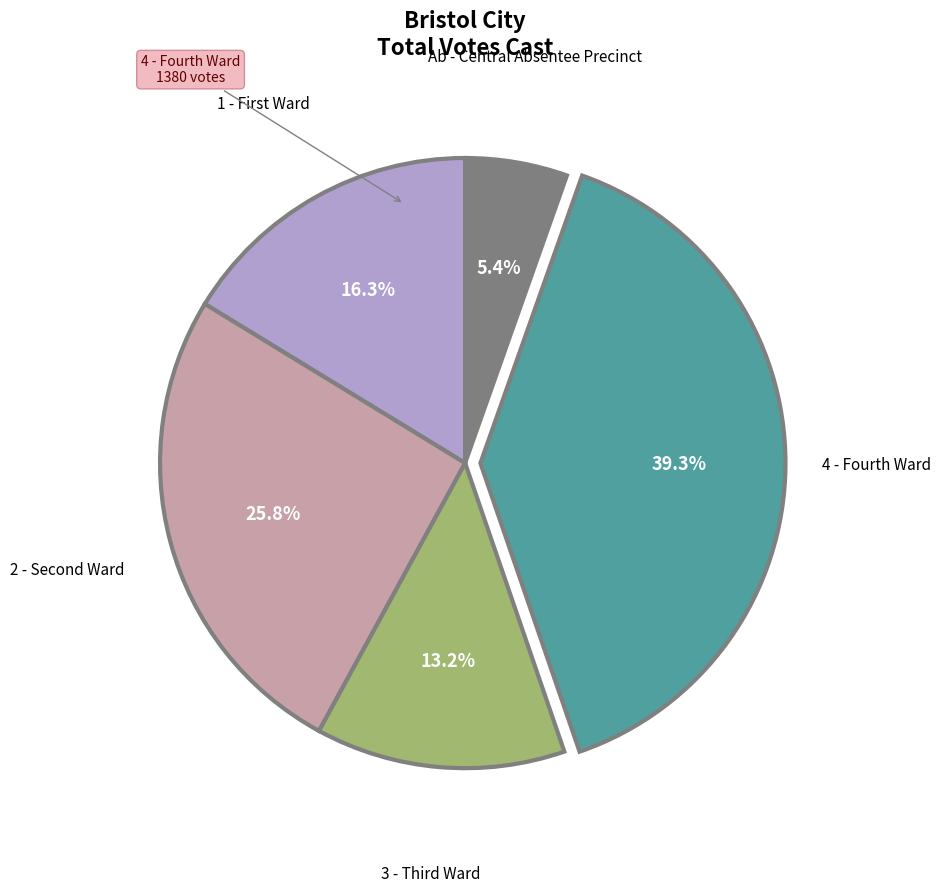

Does any single category account for the majority?

No